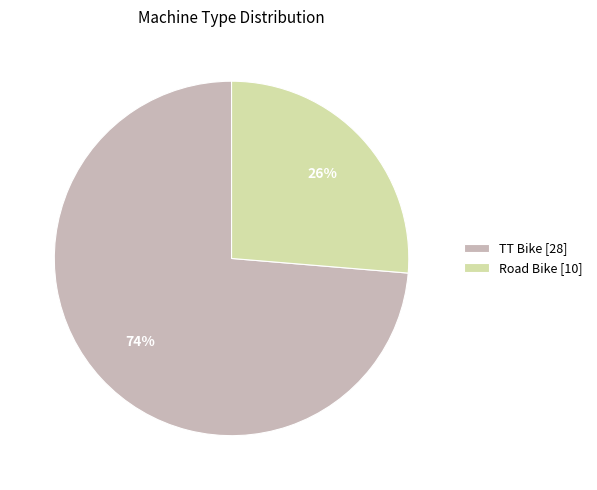

How many slices are in this pie chart?

2